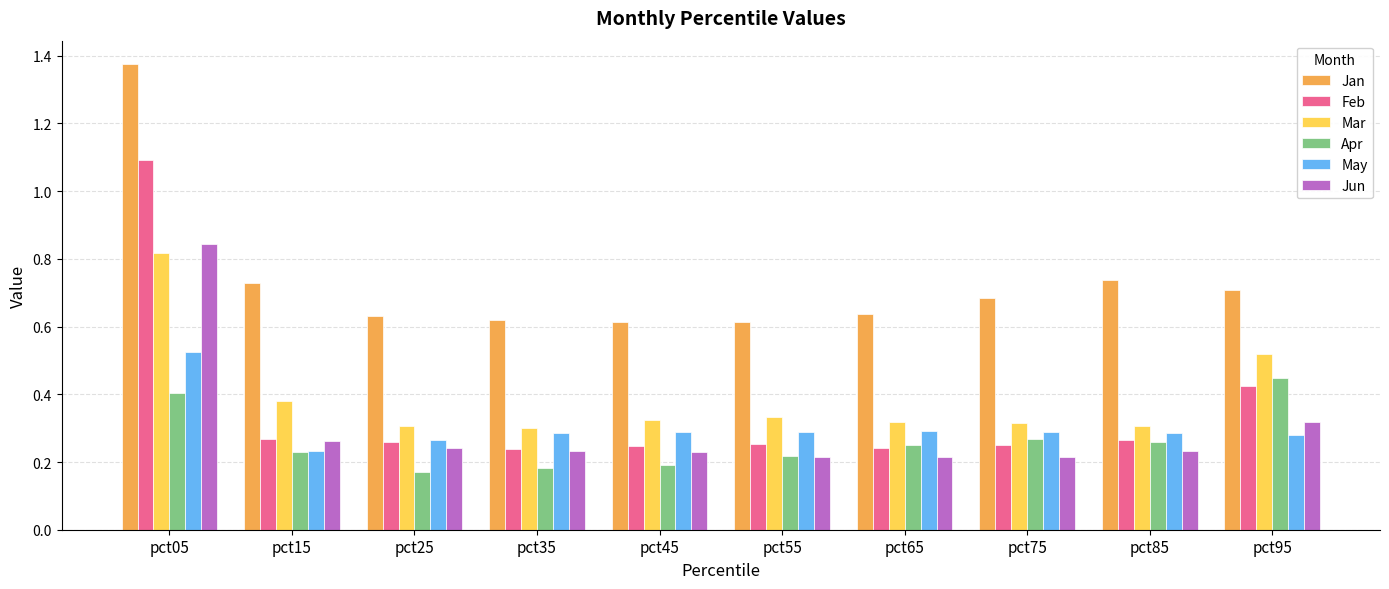

True or false: Jan has a value of 0.2 at pct15.

False